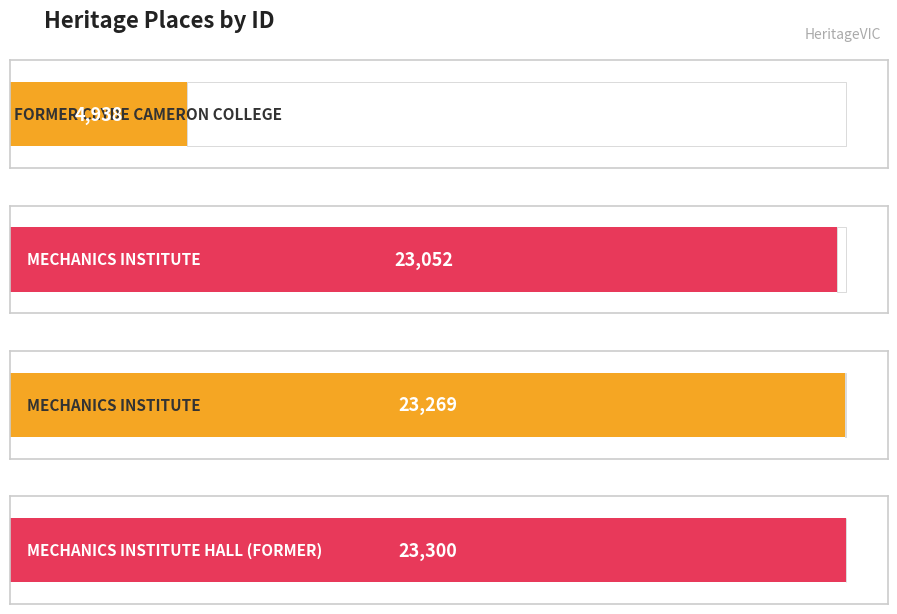

How many values exceed 23269?

1